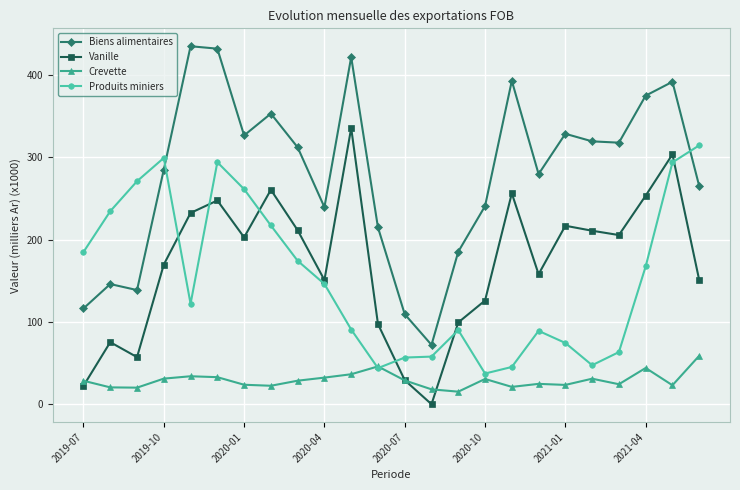

Which series has the widest spread of values?

Biens alimentaires